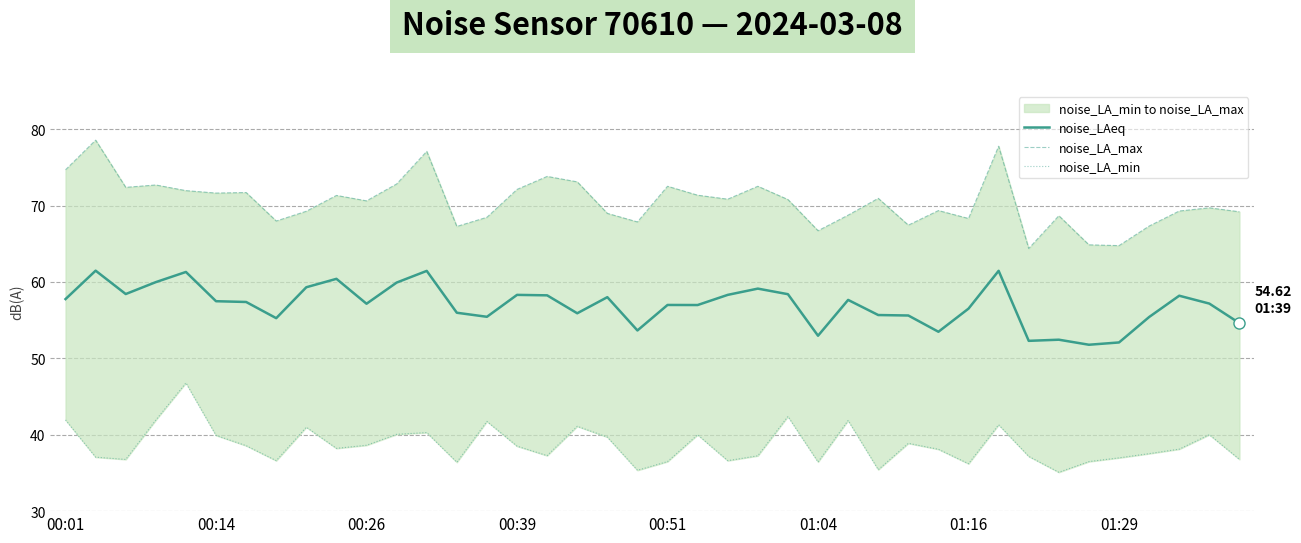

The noise_LAeq series shows 57.5 at 00:14. True or false?

True